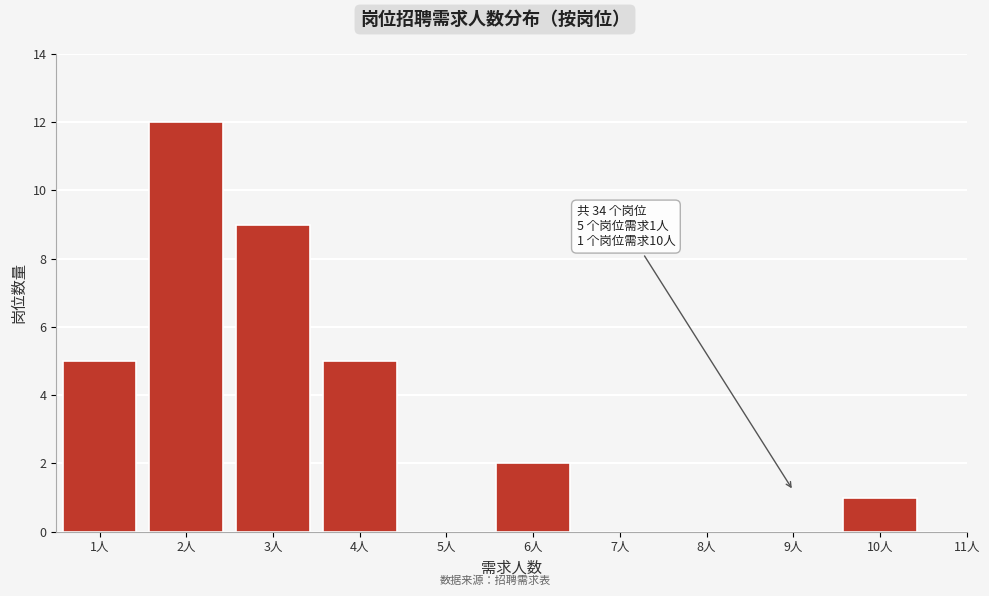

Reading left to right, list all the values displayed in this chart.

1人=5	2人=12	3人=9	4人=5	5人=0	6人=2	7人=0	8人=0	9人=0	10人=1